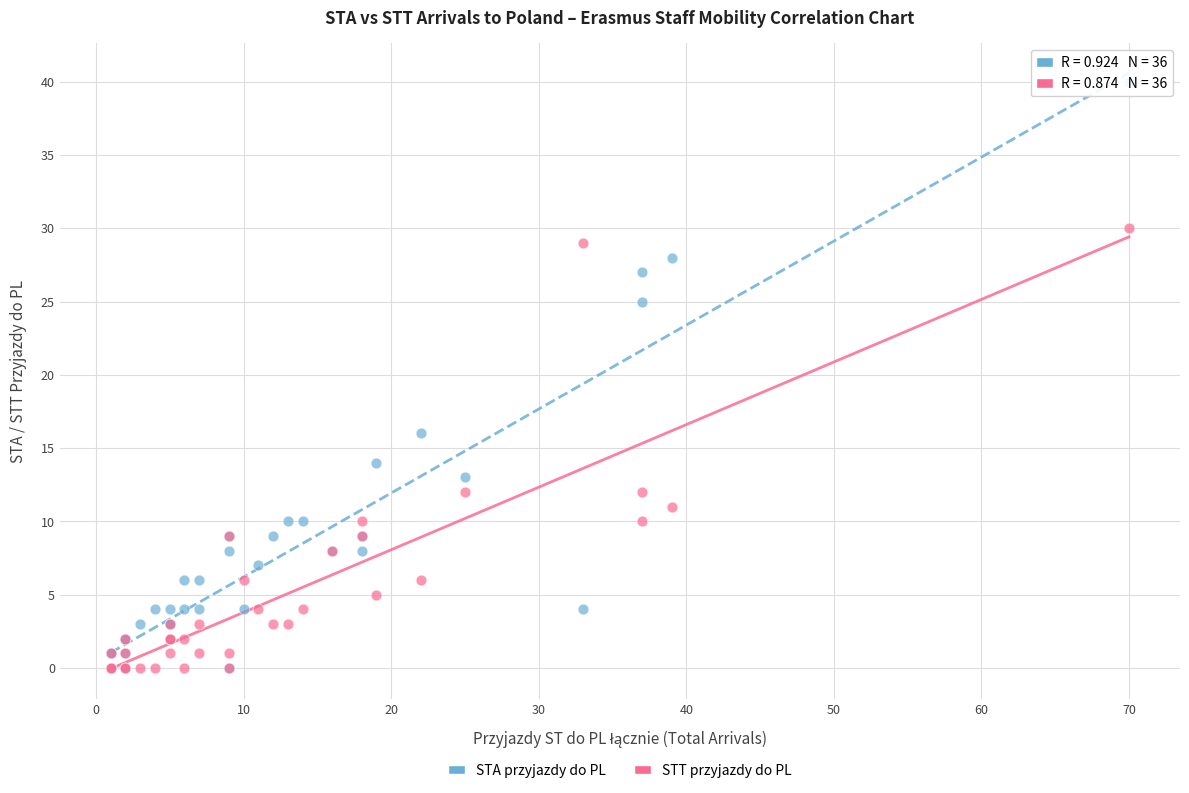

Which series reaches the maximum Y coordinate?

STA przyjazdy do PL